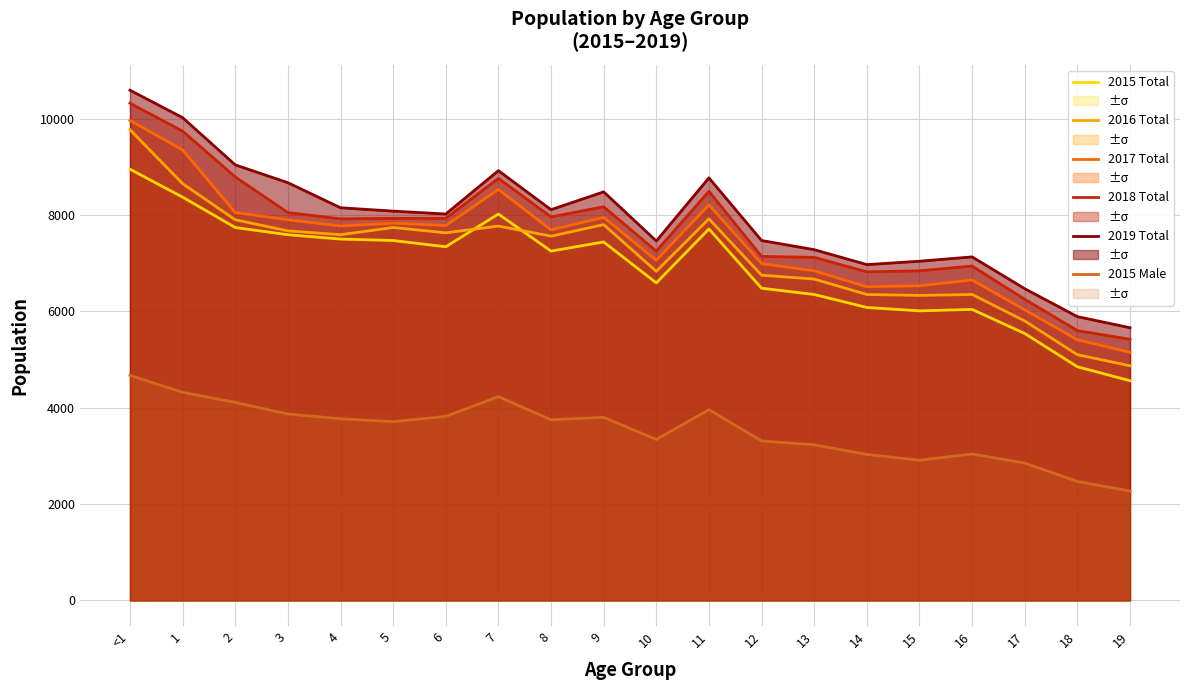

The value of 2018 Total at 18 is 2420. True or false?

False